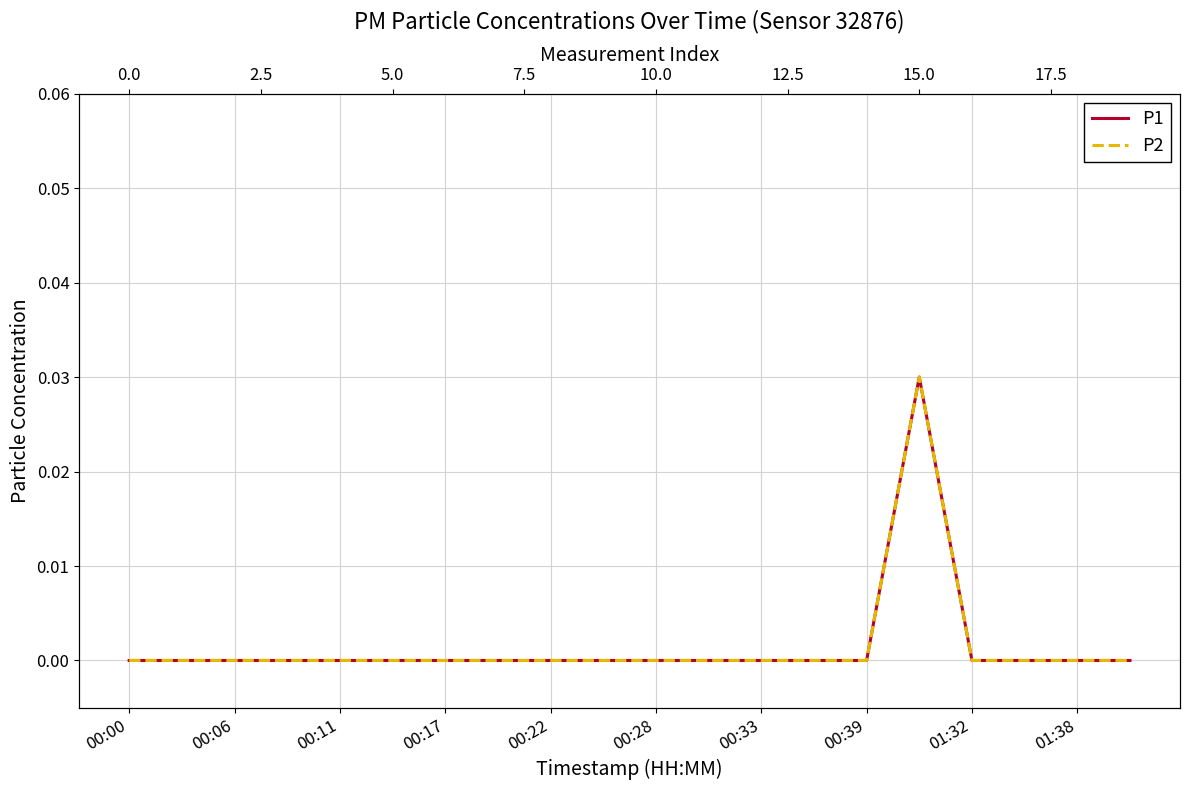

True or false: P2 and P1 cross at least once.

False